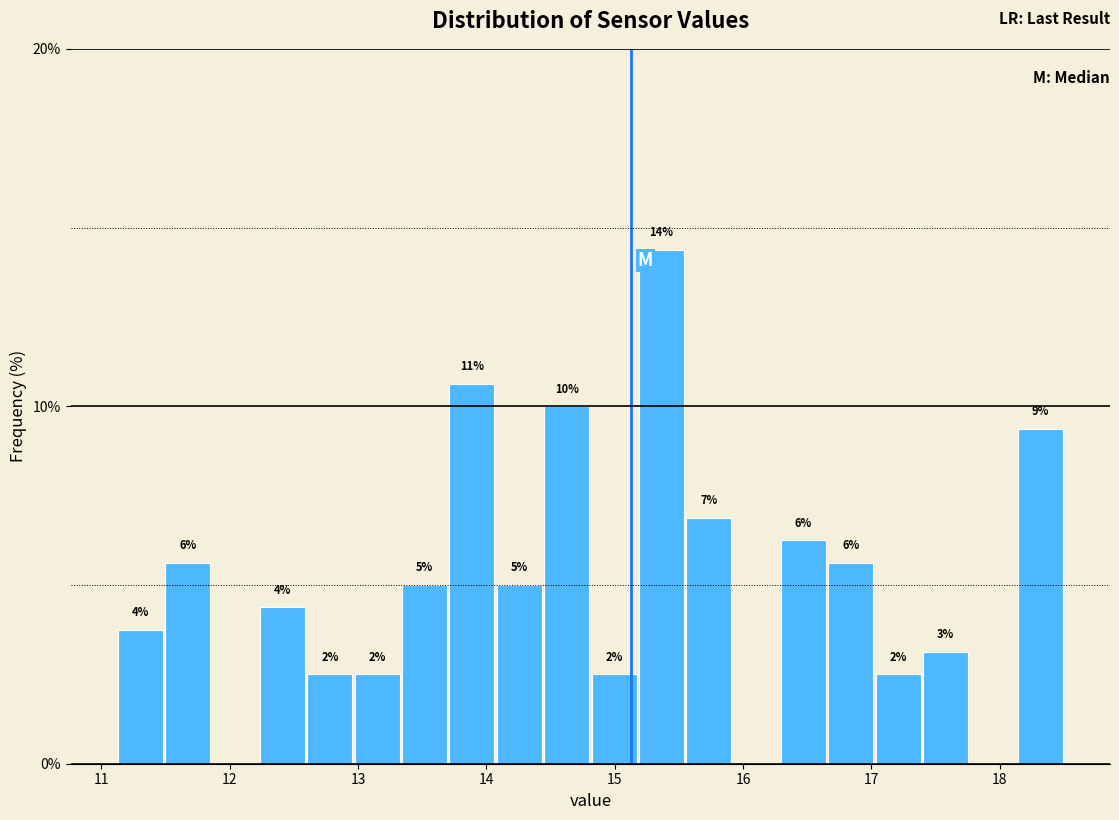

Around what value on the x-axis is the tallest bar? Give the approximate position of its centre, as read against the axis.

15.4